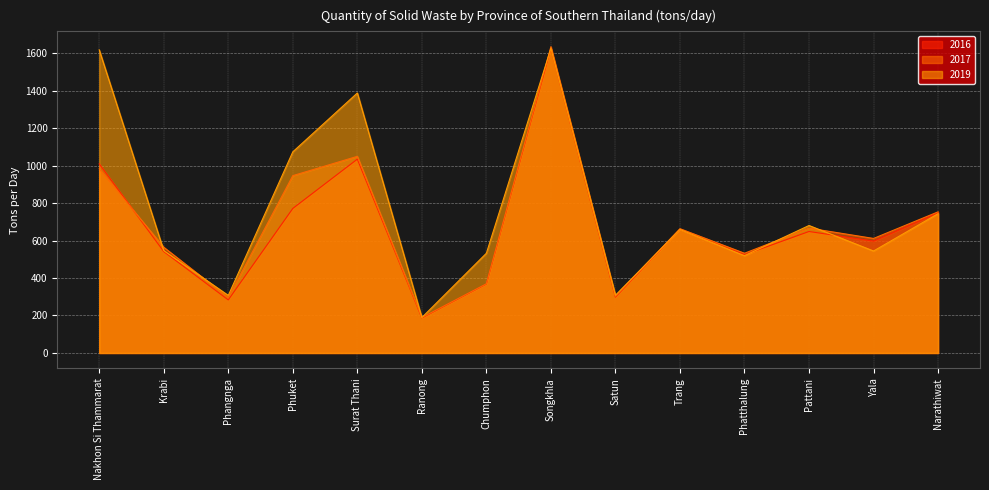

In 2016, how many points are lower than both neighbors (excluding endpoints)?

5